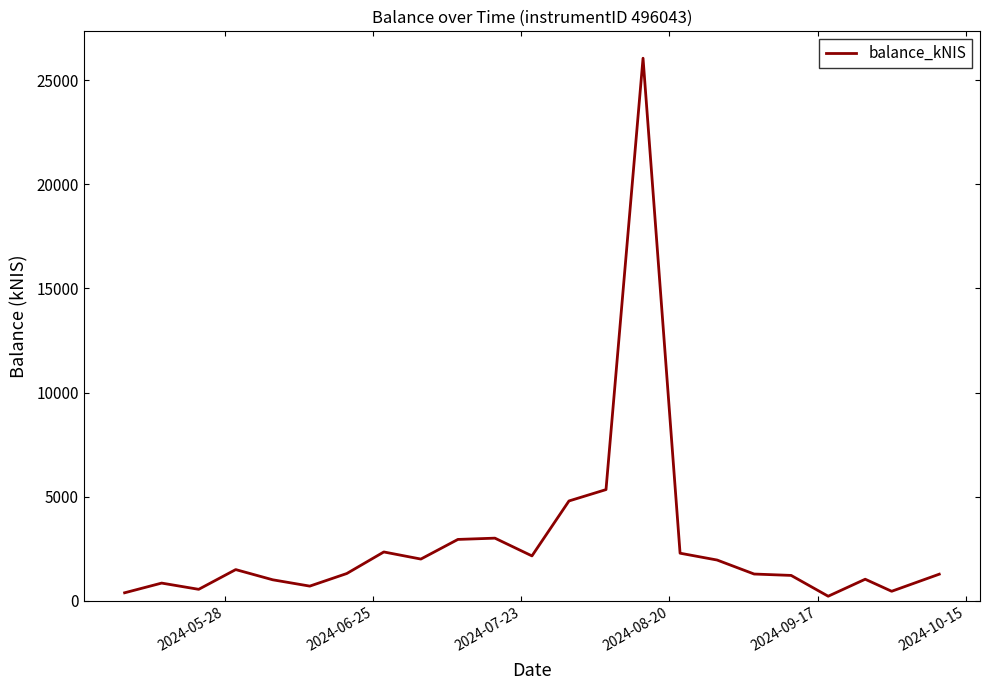

What is the greatest value displayed?

26048.2